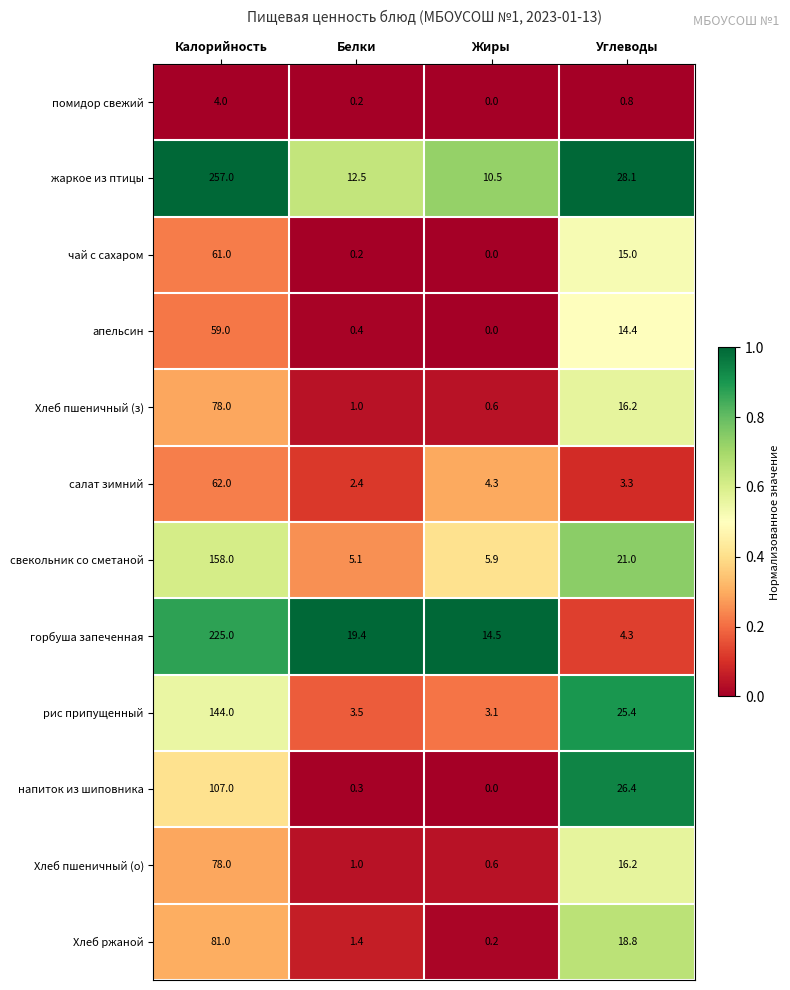

At which category is the sum across all series the highest?

Калорийность